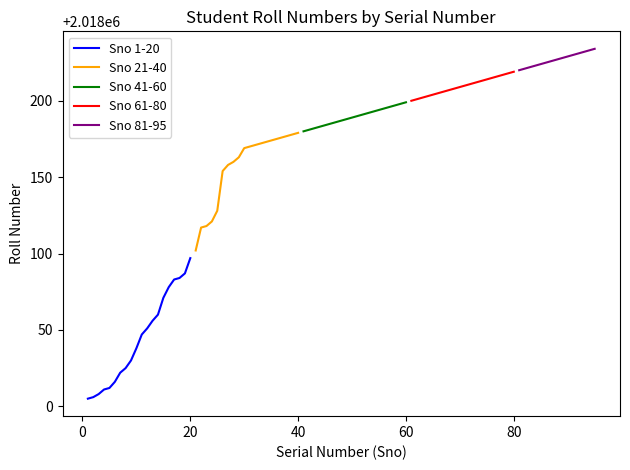

What is the highest value of the Sno 1-20 series?

2018097